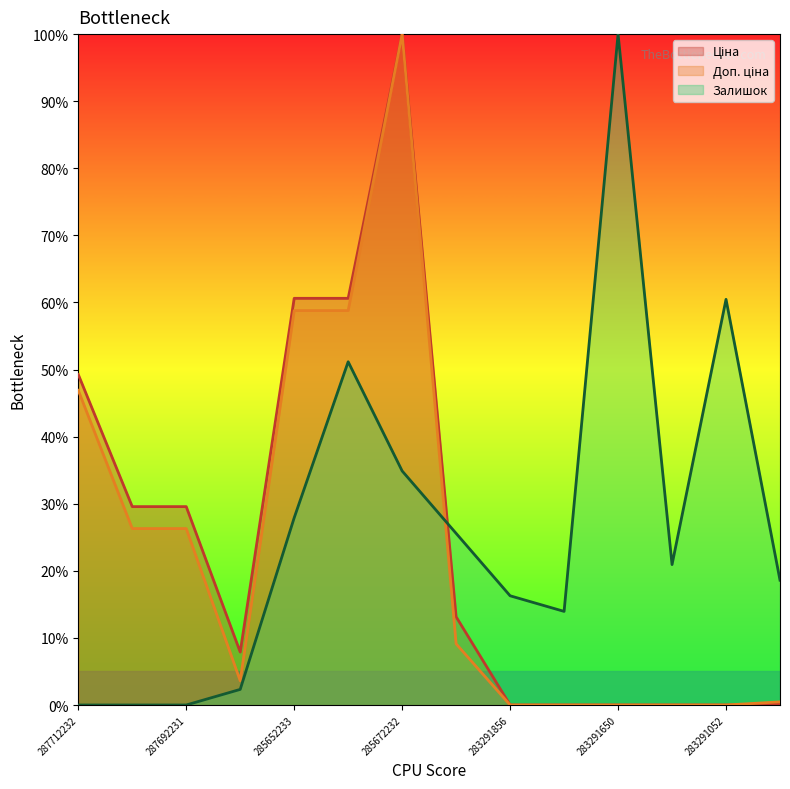

The Доп. ціна series shows 26.3 at 287692233. True or false?

True